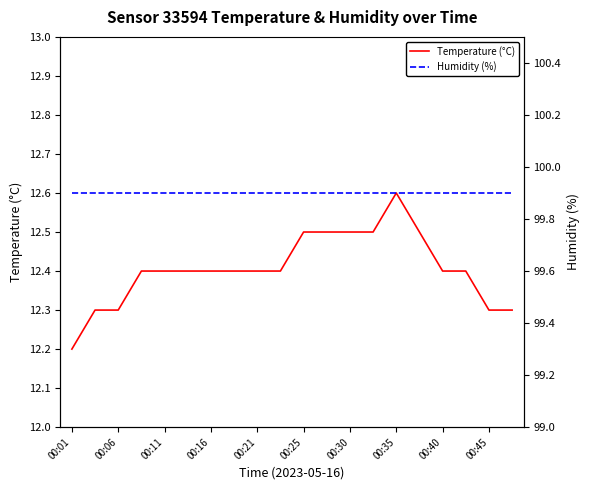

What is the lowest value of the Temperature (°C) series?

12.2